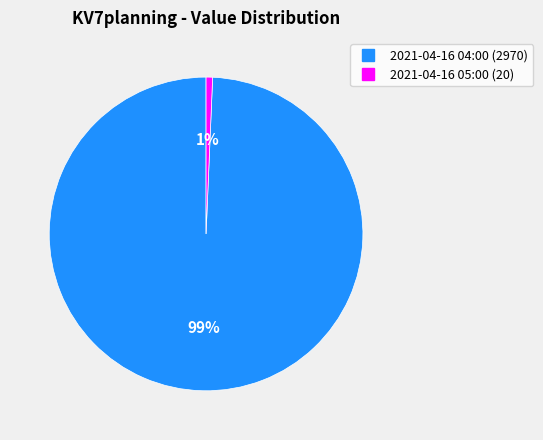

Which slice is the smallest?

2021-04-16 05:00